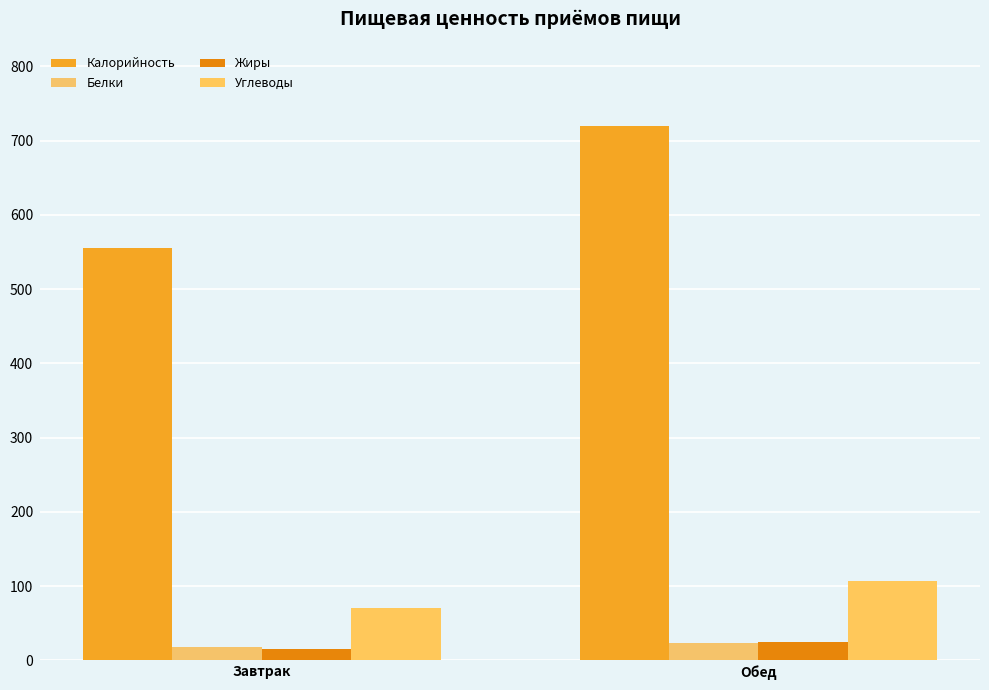

Which series has the widest spread of values?

Калорийность